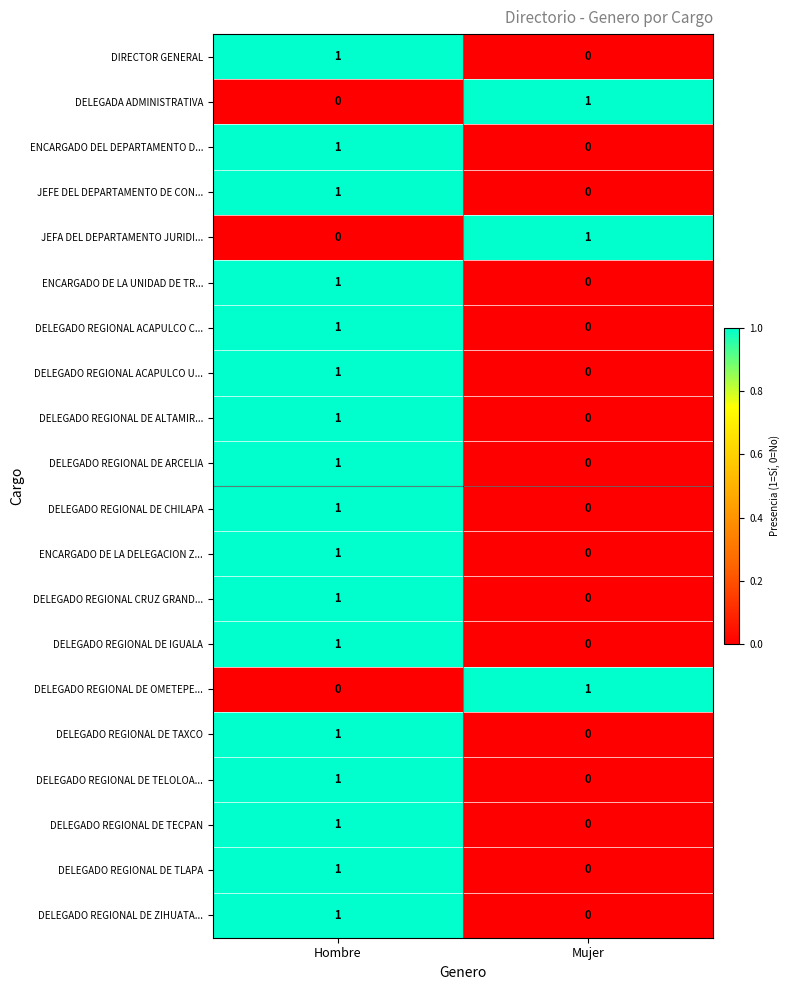

List the labels in order of DELEGADO REGIONAL CRUZ GRAND... value, smallest first.

Mujer, Hombre